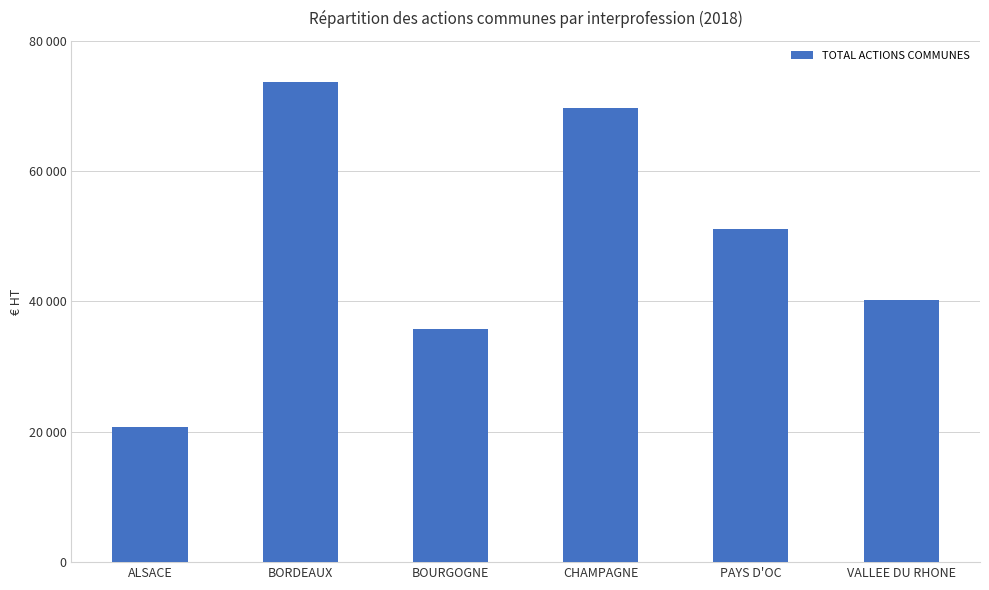

What is the difference between the values at BOURGOGNE and BORDEAUX?

38000.9